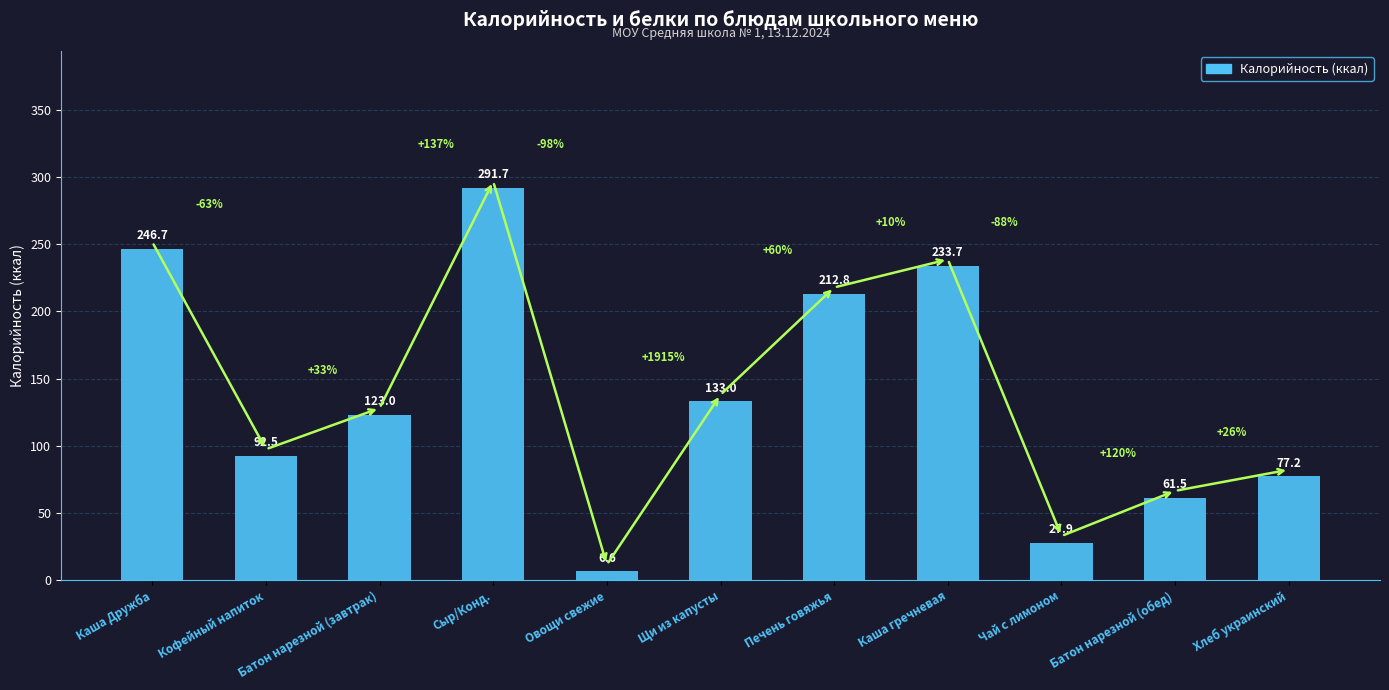

At which category does the chart reach its minimum across all series?

Овощи свежие